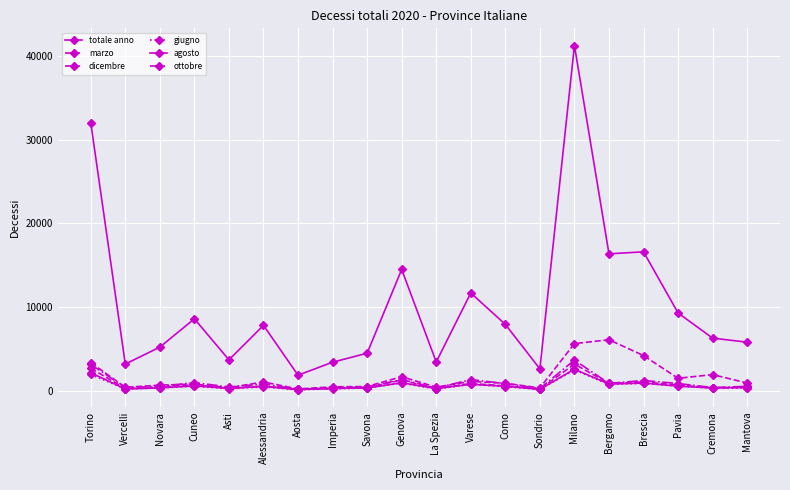

How many interior local peaks does the agosto series have?

6